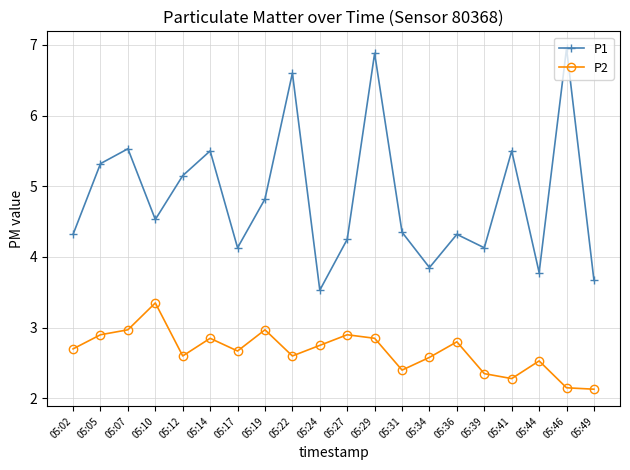

What is the difference between the highest and lowest values at 05:46?

4.8